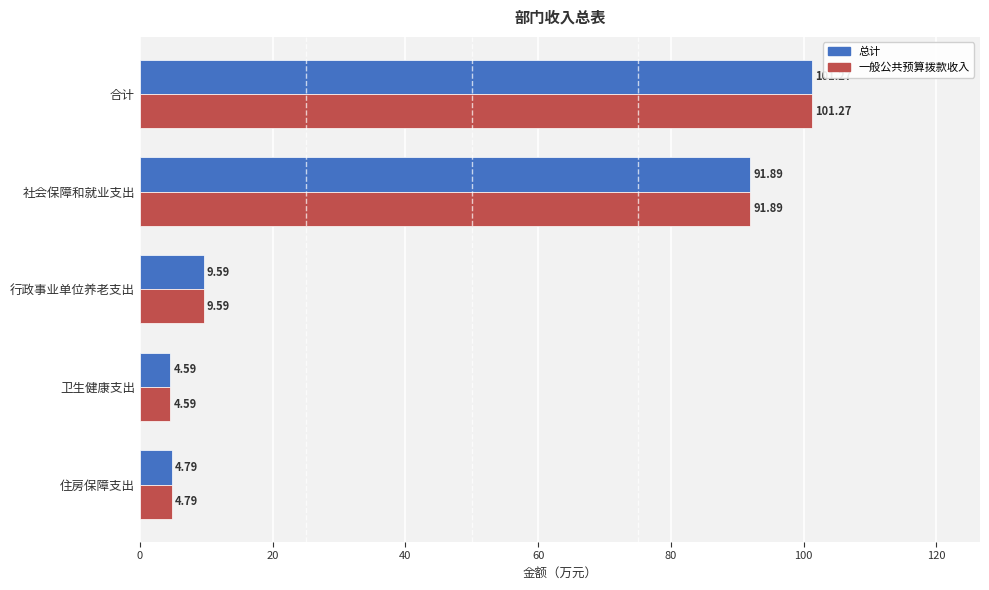

List the labels in order of 一般公共预算拨款收入 value, smallest first.

卫生健康支出, 住房保障支出, 行政事业单位养老支出, 社会保障和就业支出, 合计